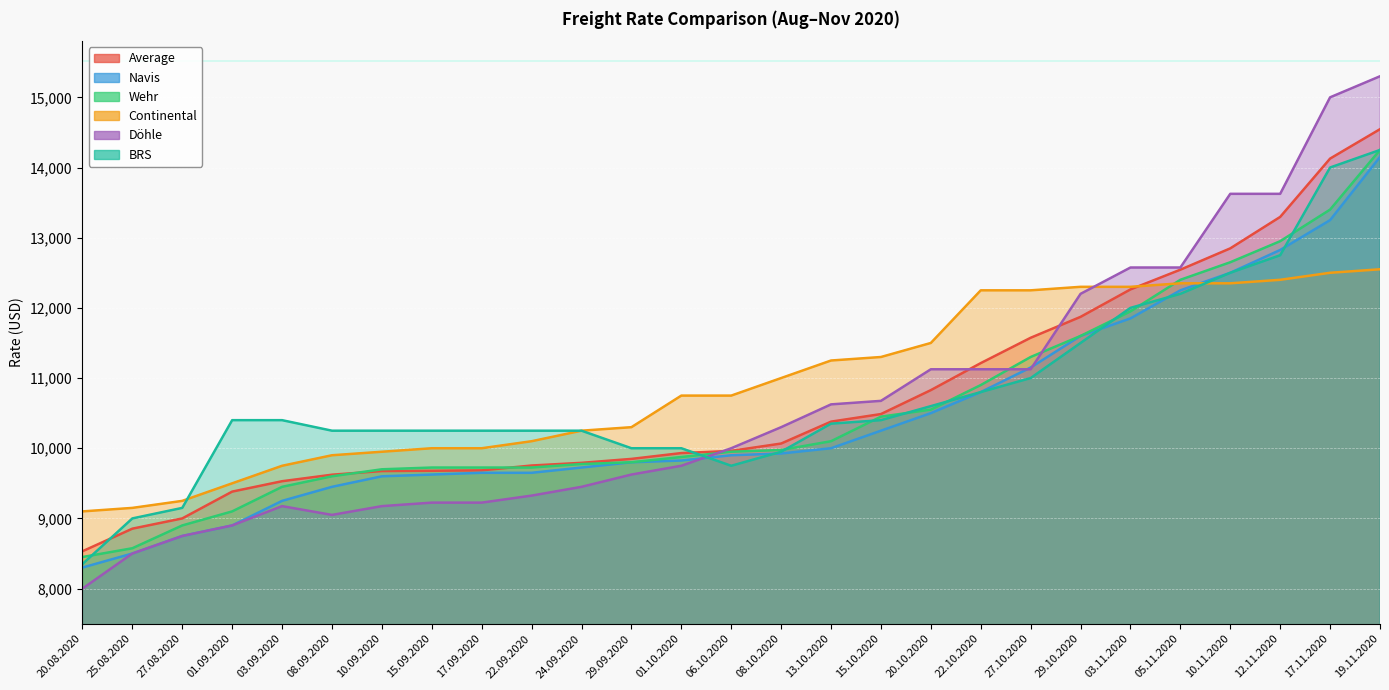

List the series in order of their peak value, lowest first.

Continental, Navis, Wehr, BRS, Average, Döhle